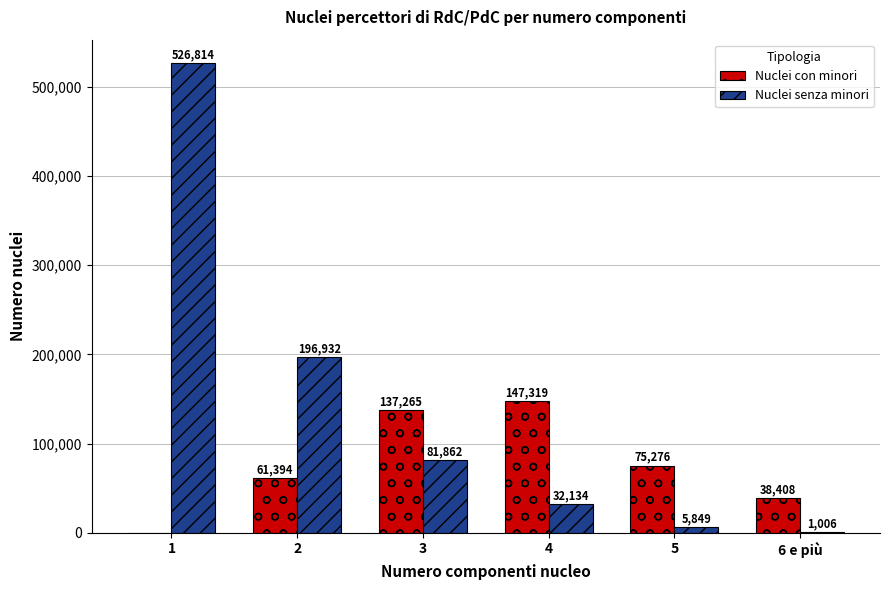

Reading left to right, what are all the values shown in this chart?

Nuclei con minori: 1=0	2=61394	3=137265	4=147319	5=75276	6 e più=38408
Nuclei senza minori: 1=526814	2=196932	3=81862	4=32134	5=5849	6 e più=1006